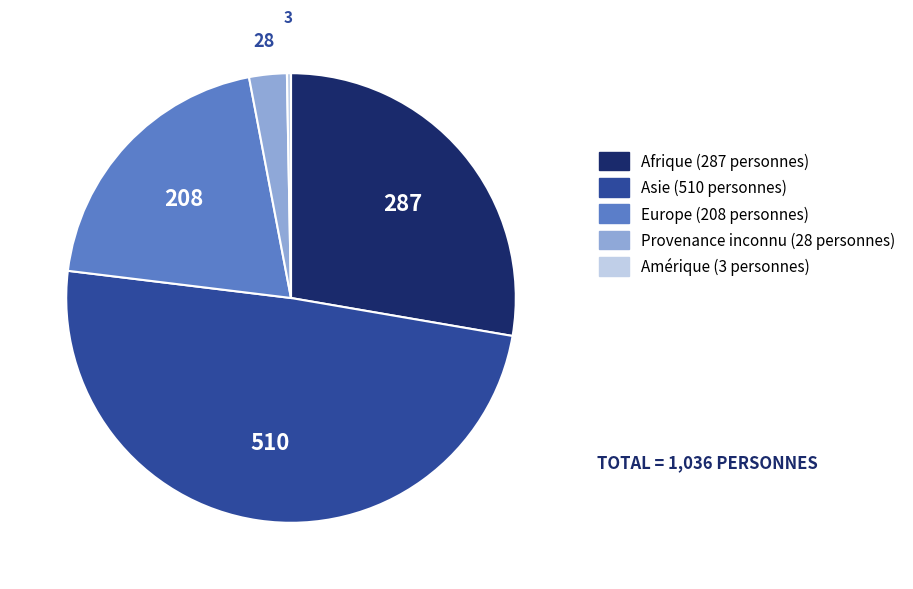

Is there any slice that represents more than half of the pie?

No